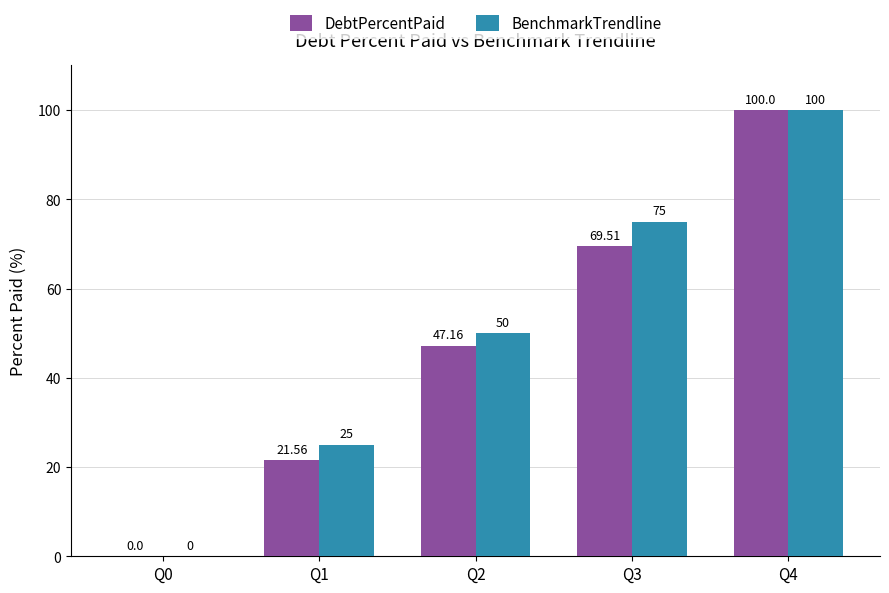

Are the bars horizontal?

No